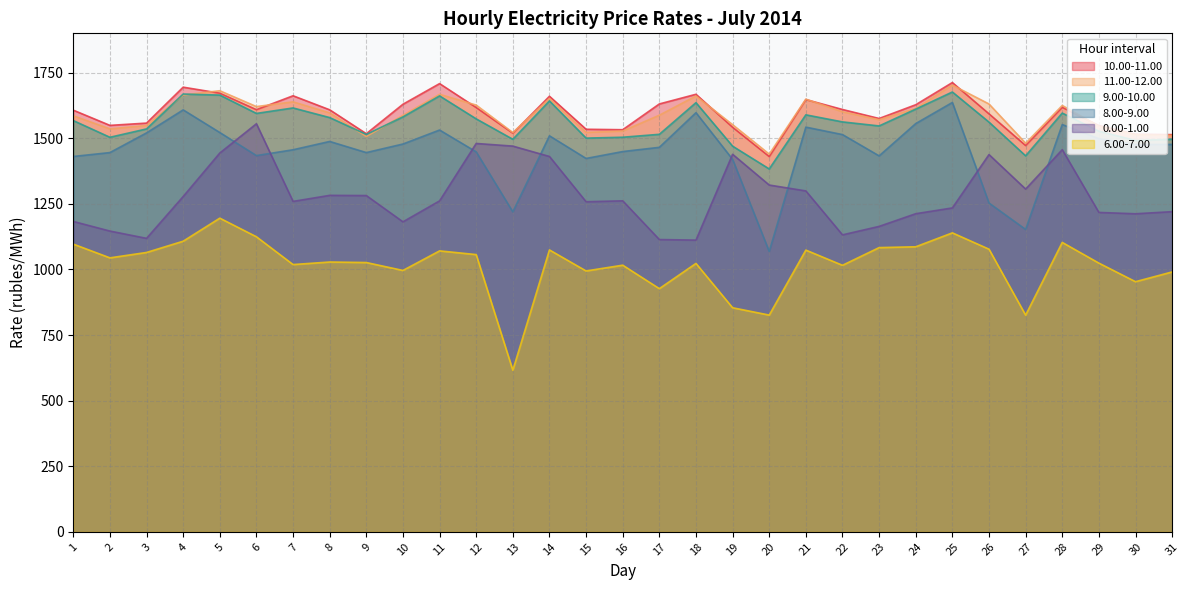

Read the 10.00-11.00 value at 22.

1609.7